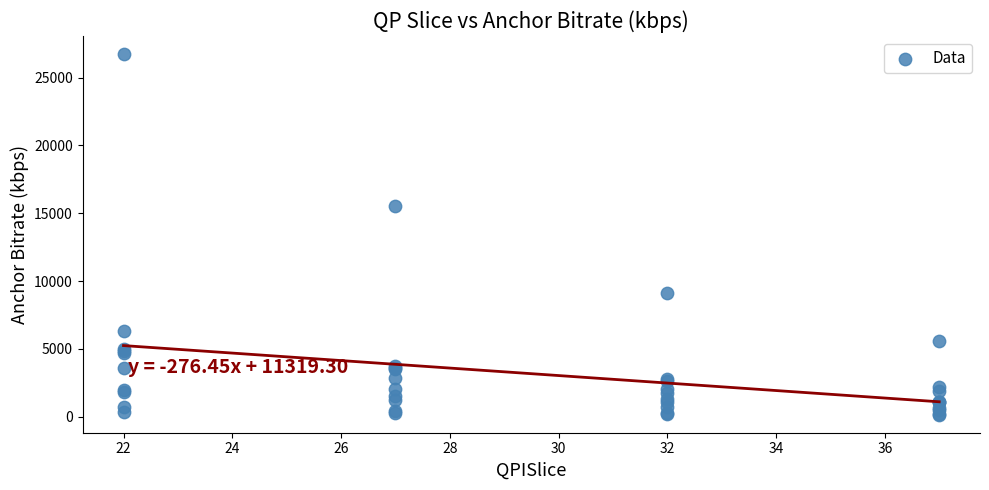

What Y value in the scatter plot is closest to 13443?

15535.4